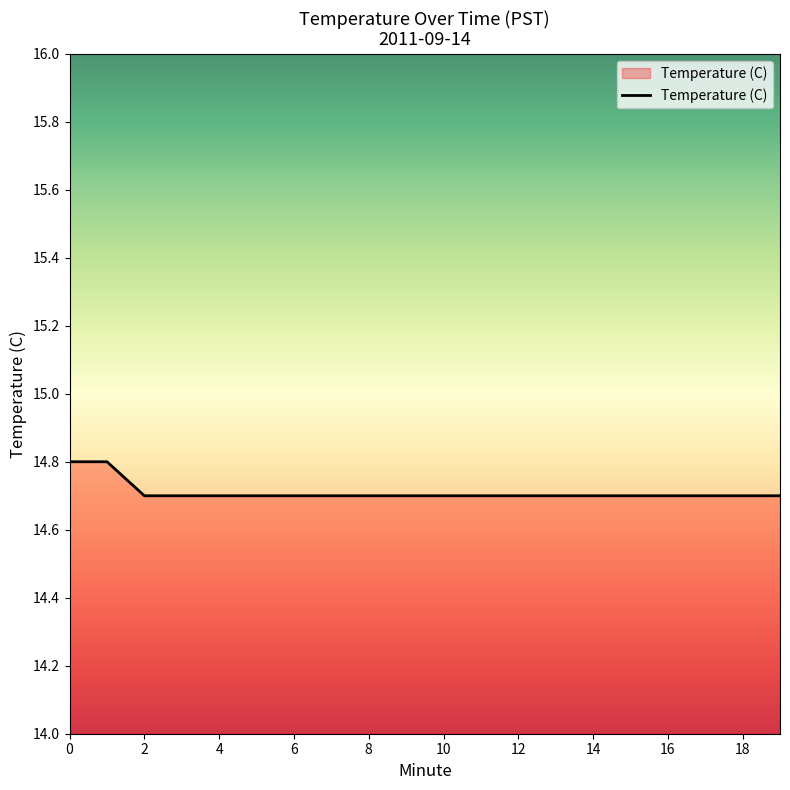

Reading left to right, transcribe all the data shown in this chart.

14.8	14.8	14.7	14.7	14.7	14.7	14.7	14.7	14.7	14.7	14.7	14.7	14.7	14.7	14.7	14.7	14.7	14.7	14.7	14.7